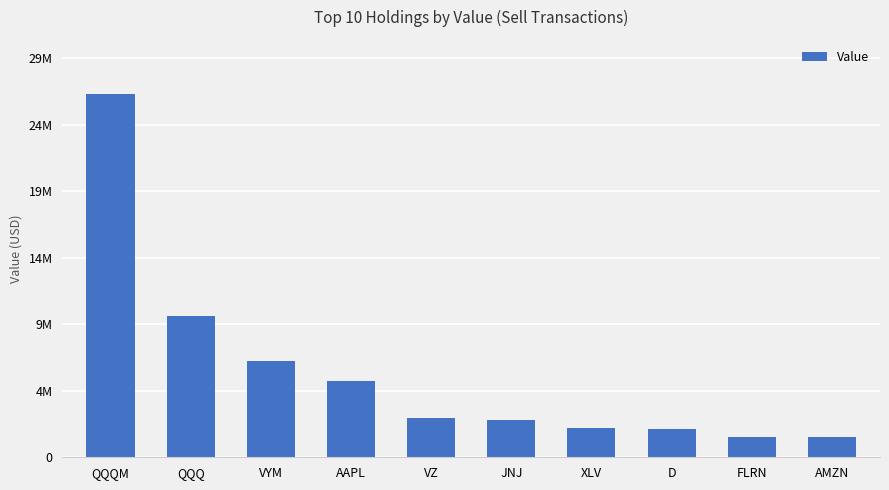

Does the chart contain any negative values?

No